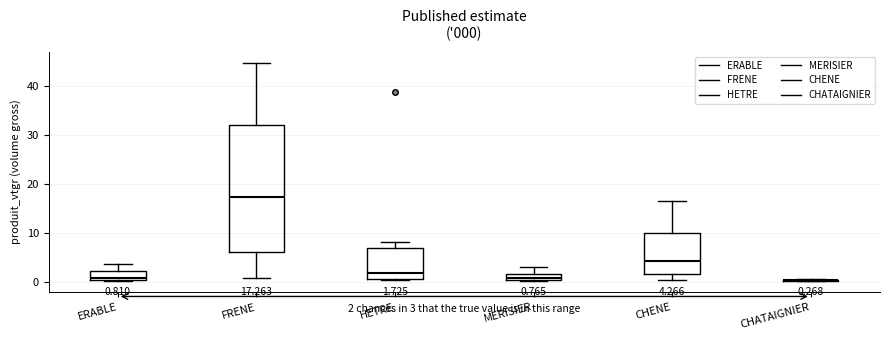

Which box is the tallest, from its lower edge to its upper edge?

FRENE